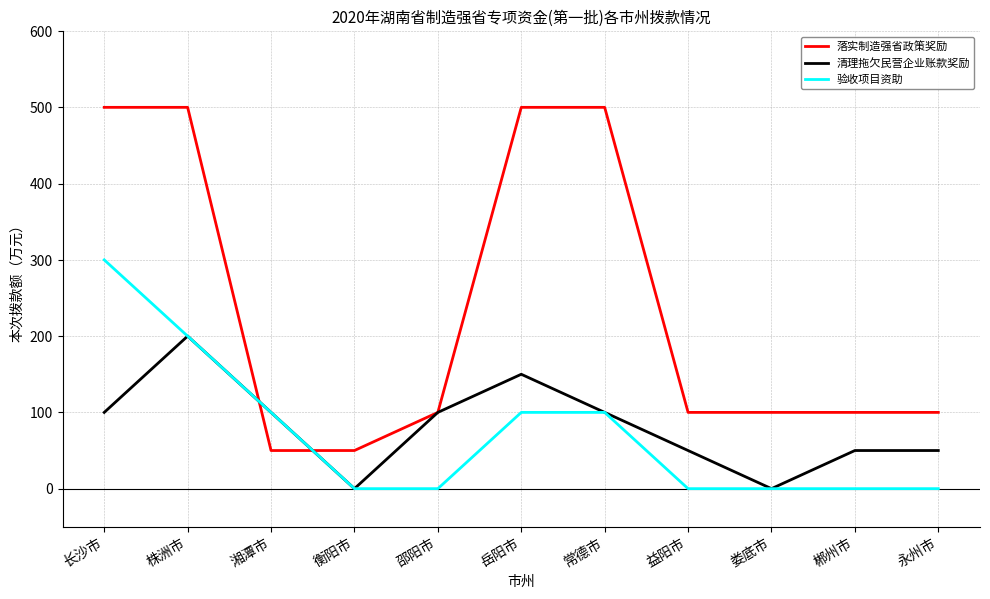

At which label does 清理拖欠民营企业账款奖励 reach its peak?

株洲市